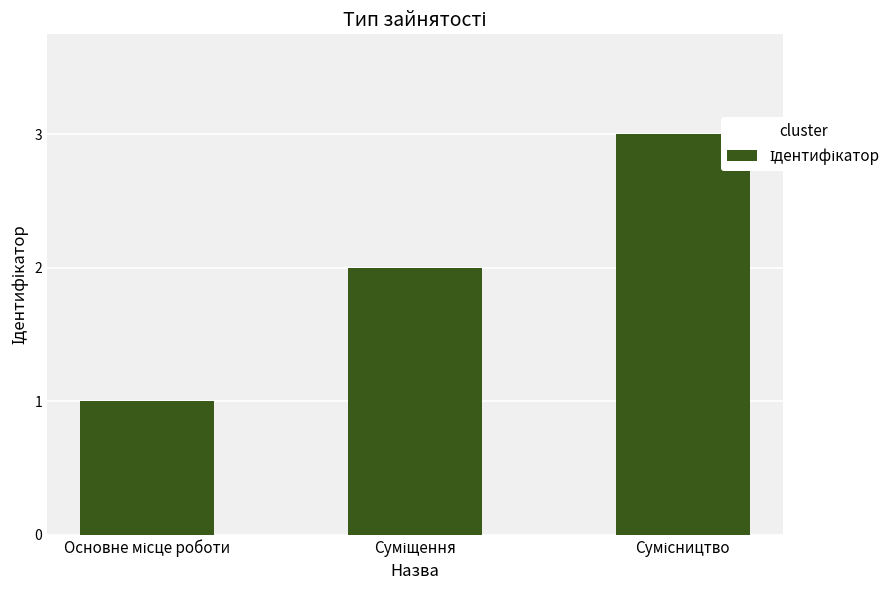

What is the greatest value displayed?

3